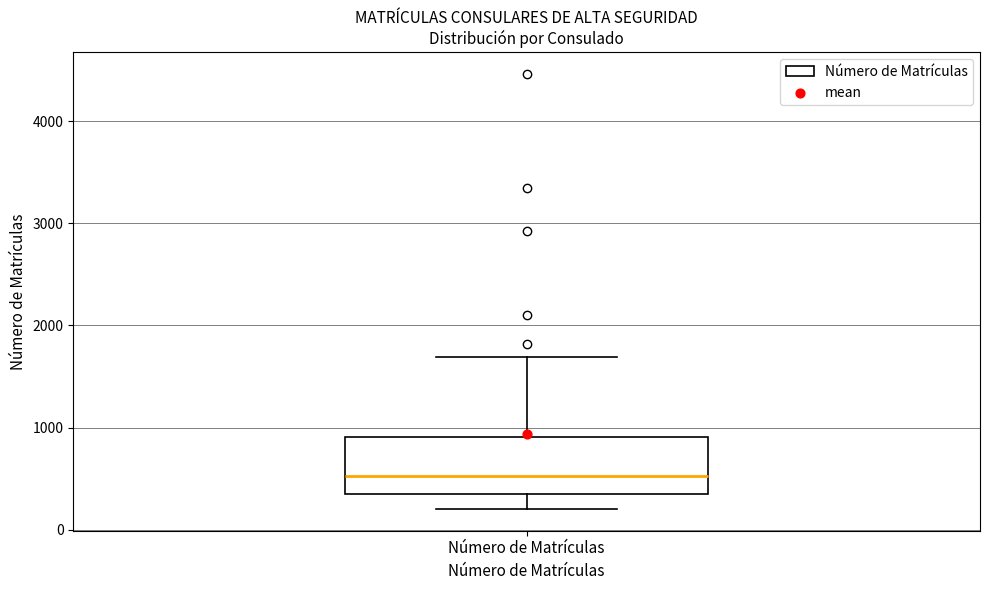

Where is the lower edge of the box for Número de Matrículas on the y-axis? The values are not printed on the chart, so give them approximately, as read against the axis.

400